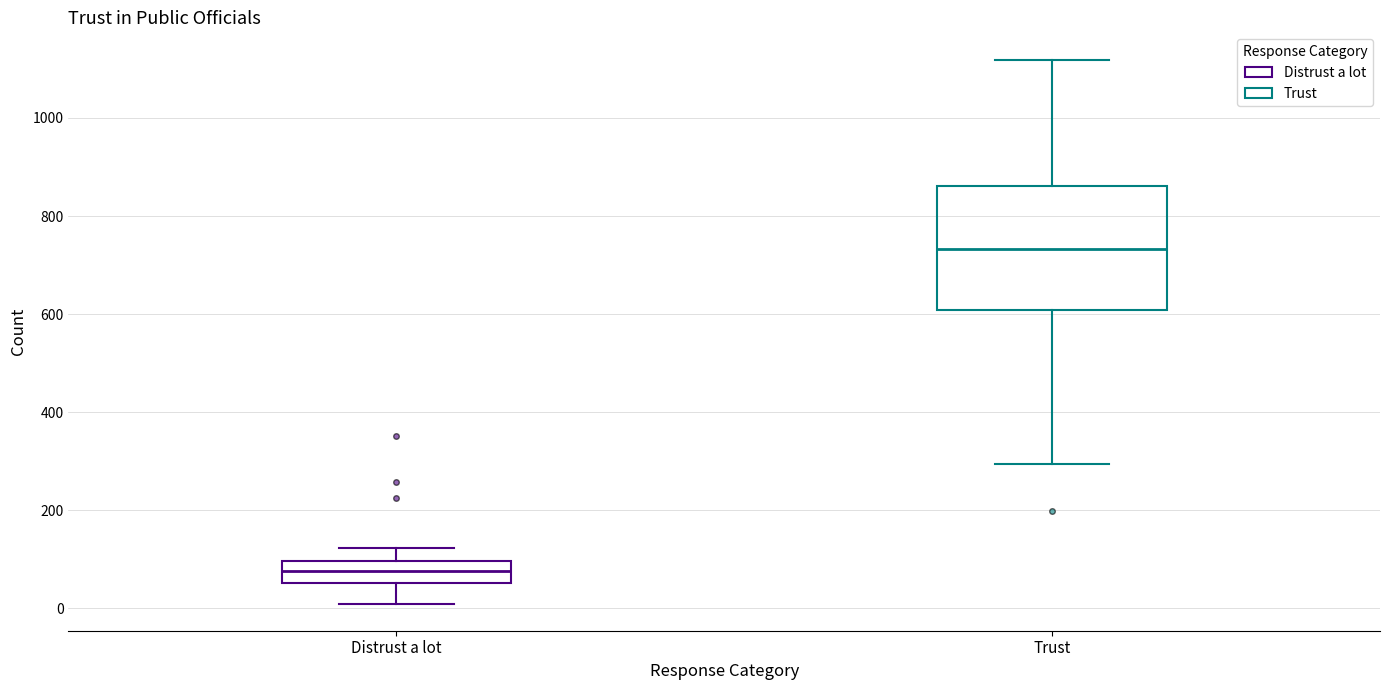

Reading left to right, transcribe this box plot: for each box, give where its median line is, the range the box spans, and where its two whiskers end, as read against the y-axis. The values are not printed on the chart, so give them approximately, as read against the axis.

Distrust a lot: median 80, box 60 to 100, whiskers 20 to 120
Trust: median 740, box 600 to 860, whiskers 300 to 1120